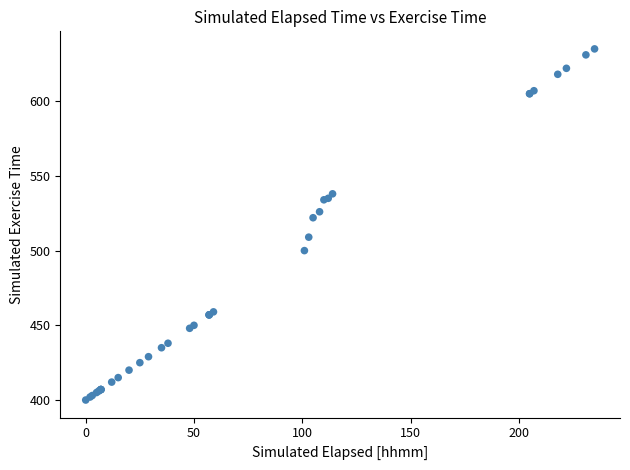

What Y value in the scatter plot is closest to 517?

522